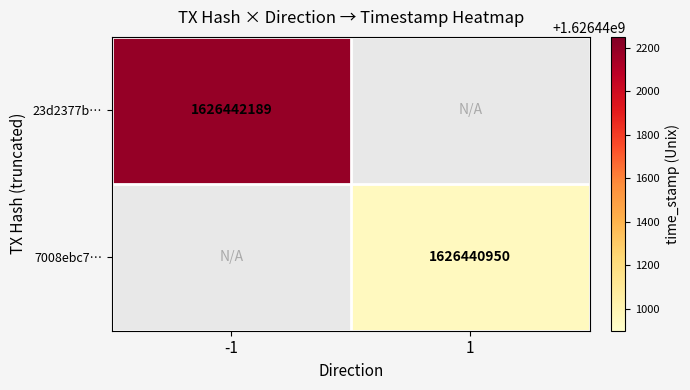

Rank the series by their maximum value, from lowest to highest.

7008ebc796fa38c67e3ecb38900512535e637ee, 23d2377b4de14c8d20bcb4a87a80fb20d299171